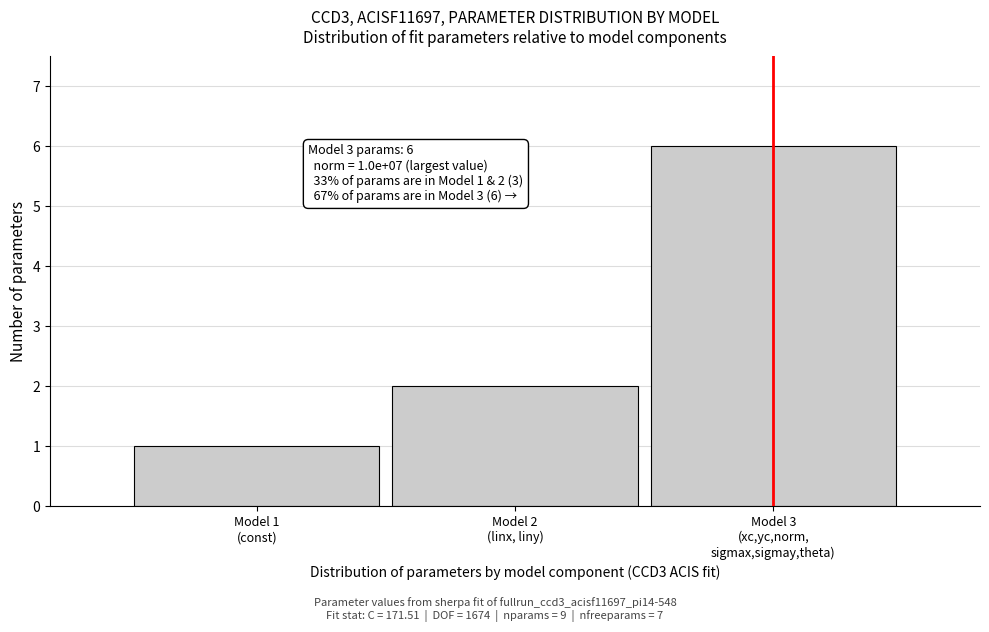

Reading left to right, extract all data points from this chart.

1	2	6